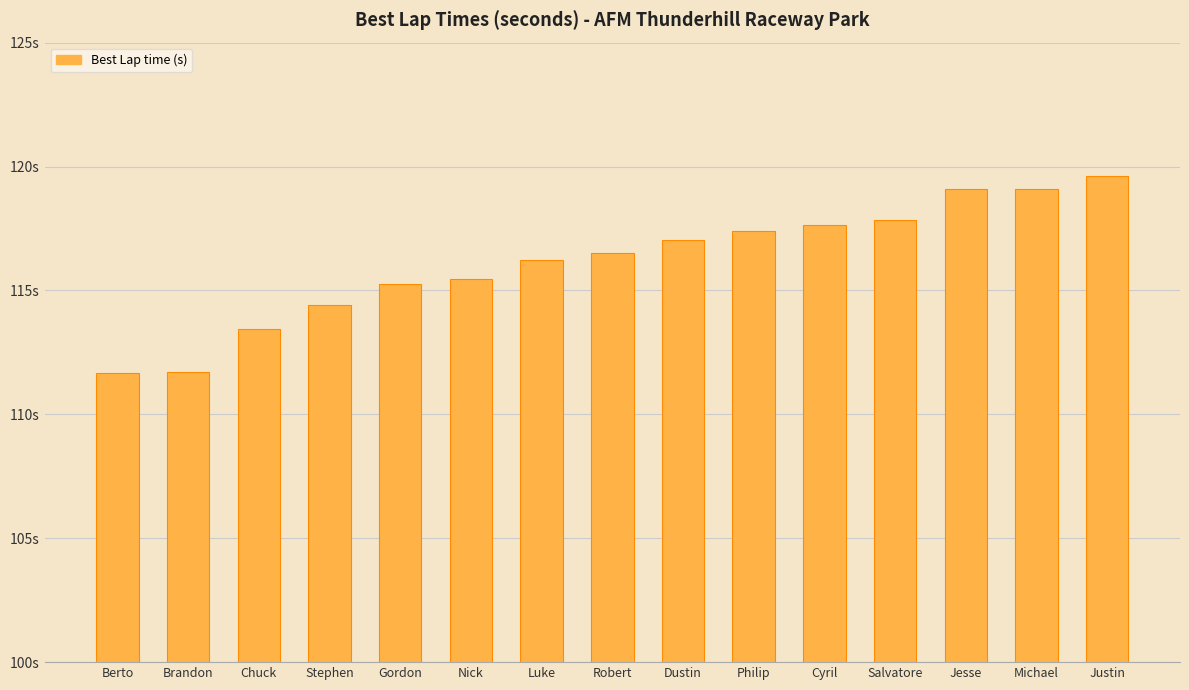

Which label corresponds to the smallest value in the chart?

Berto